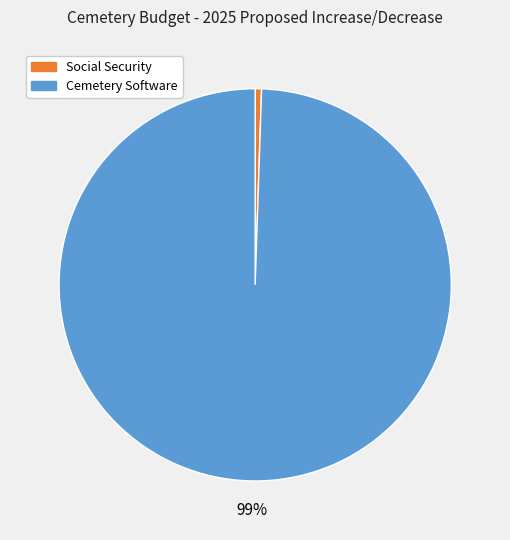

Does any single category account for the majority?

Yes